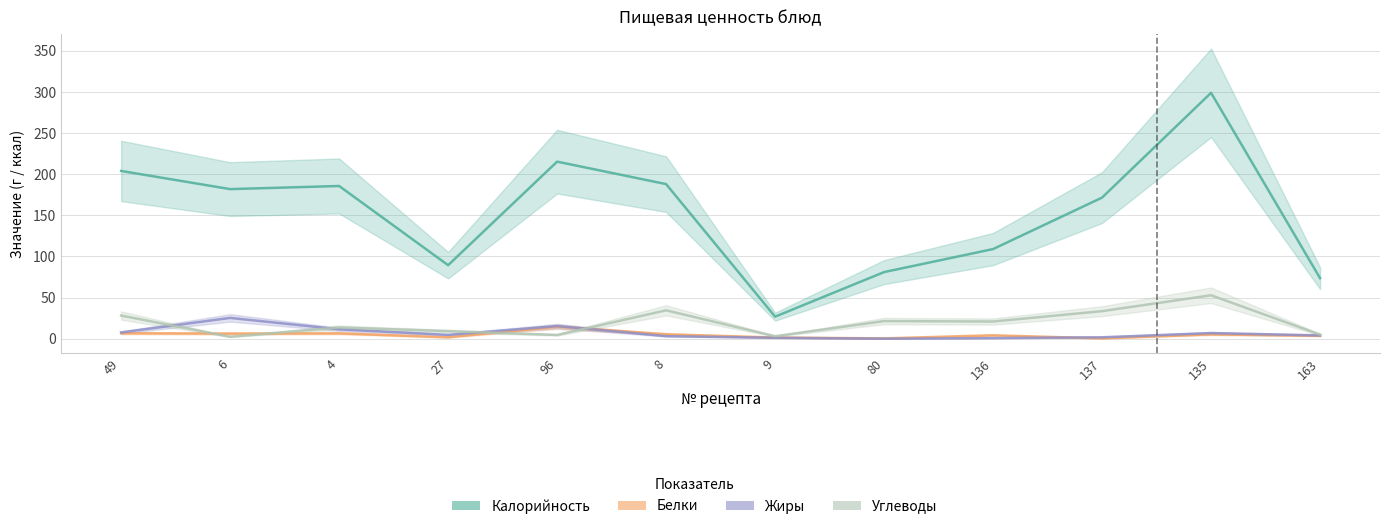

Is the value of Белки at 6 greater than the value of Калорийность at 163?

No